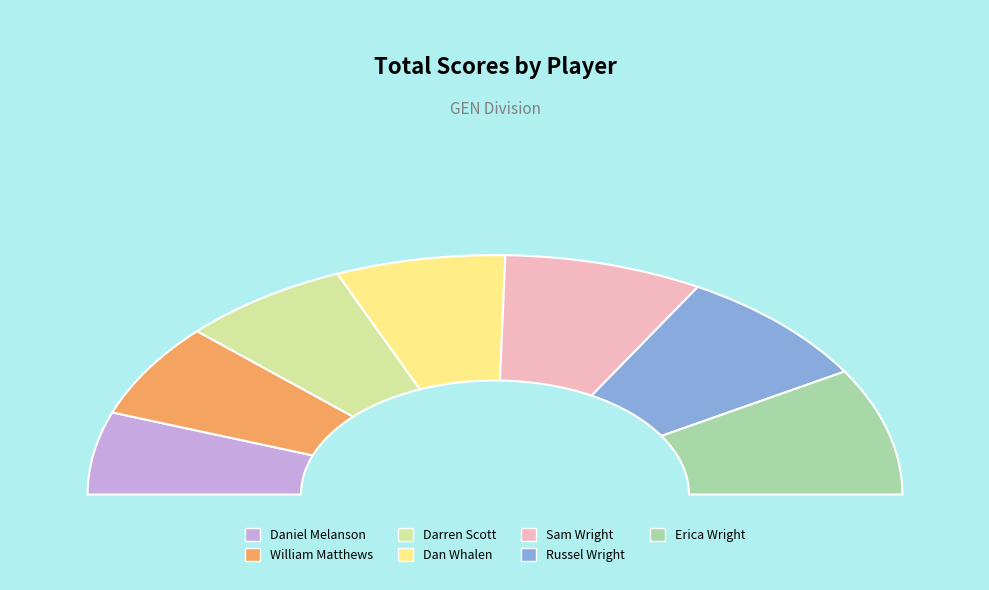

To the nearest percent, what is the average slice percentage?

14%